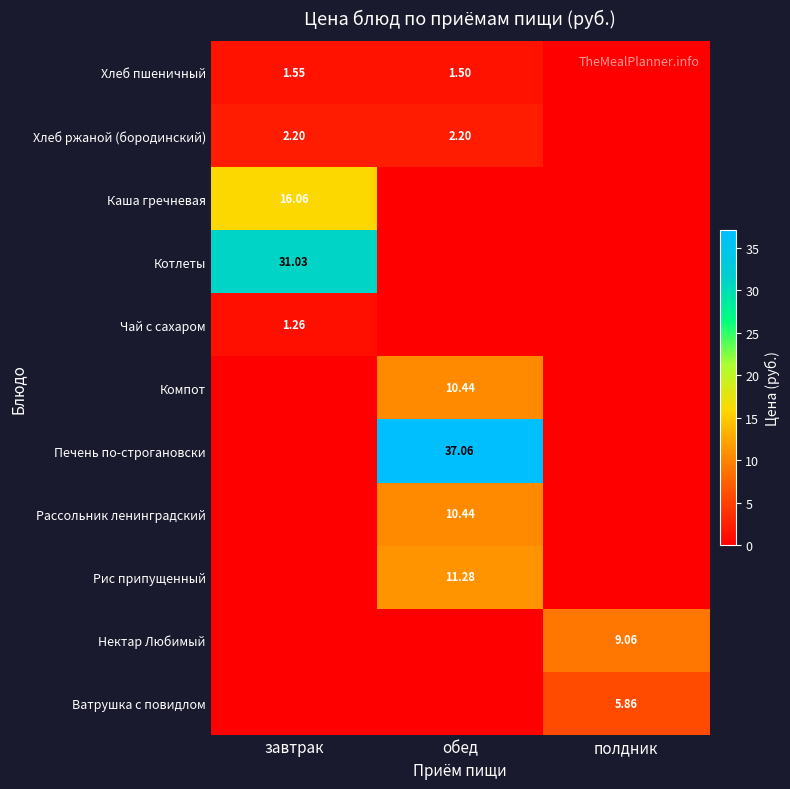

Is the value of Рассольник ленинградский at обед greater than the value of Печень по-строгановски at обед?

No